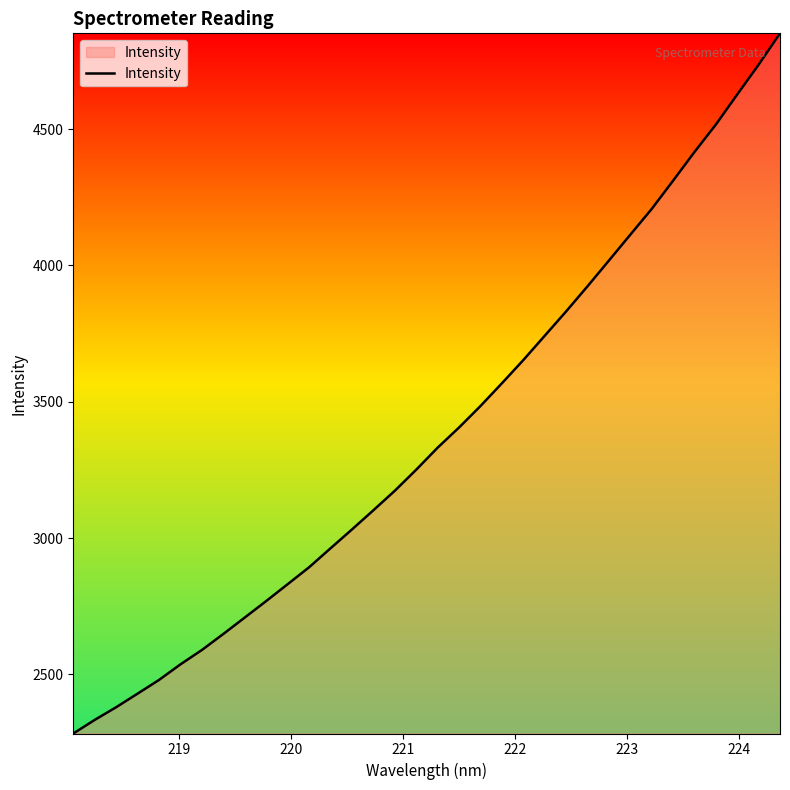

What is the minimum value shown in the chart?

2283.2